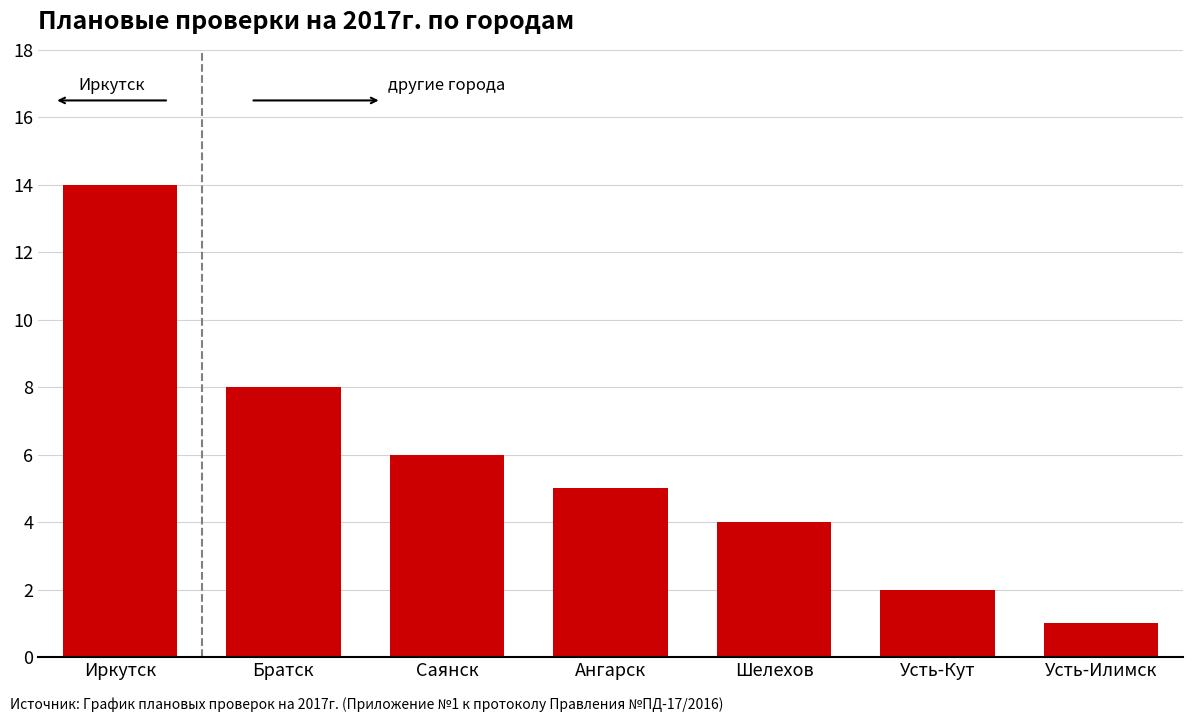

What is the label of the 3rd bar from the right?

Шелехов